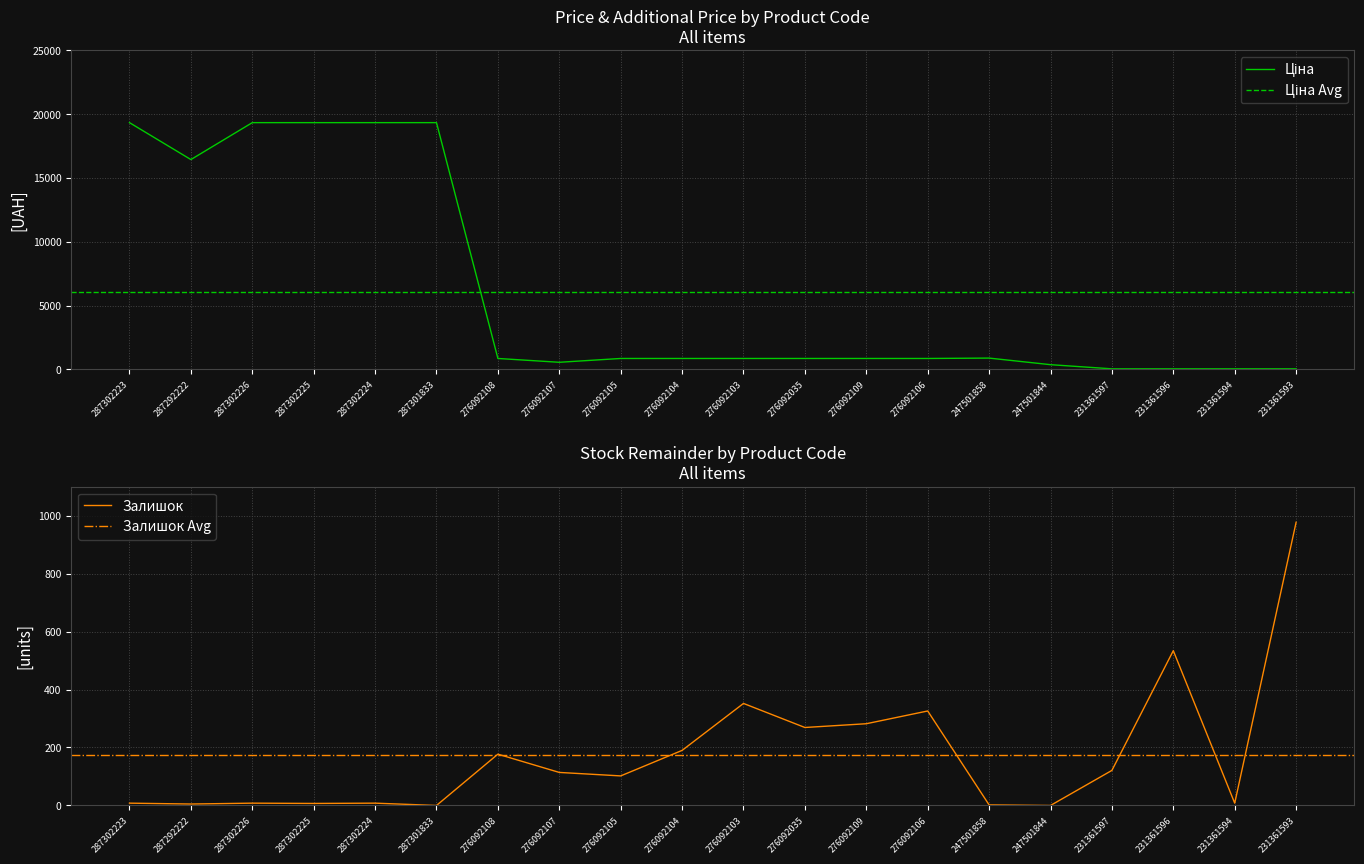

At 231361597, list the series in order from largest to smallest.

Залишок, Ціна